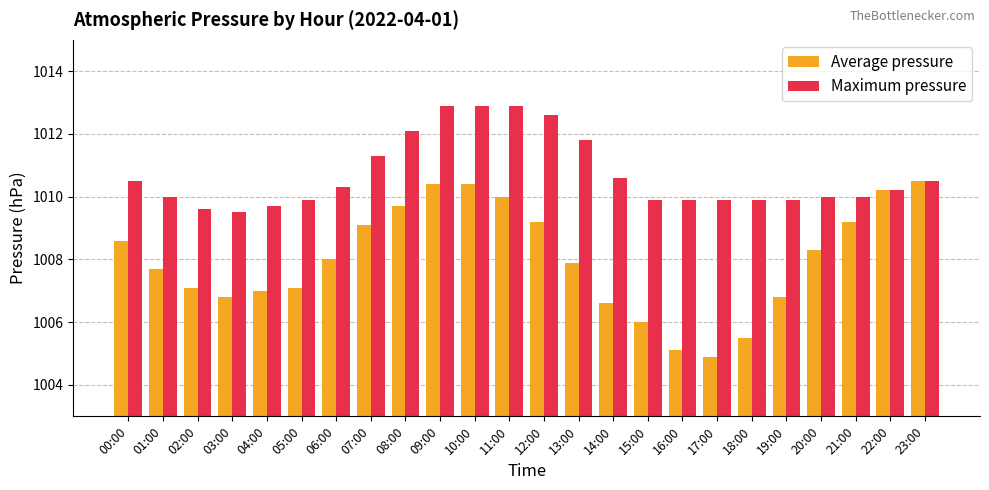

What is the difference between the maximum and minimum values in the Average pressure series?

5.6